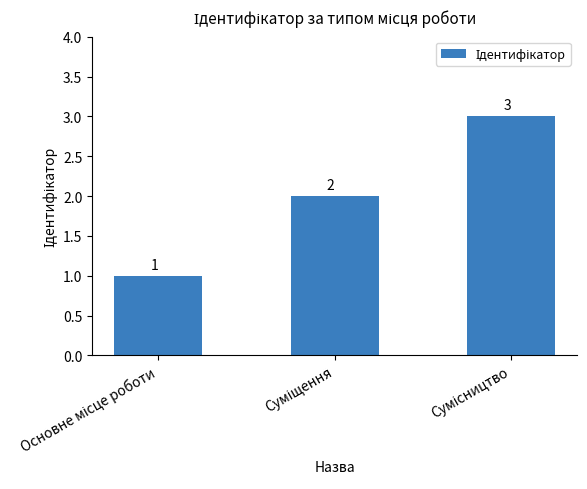

How many values are between 1 and 3?

3